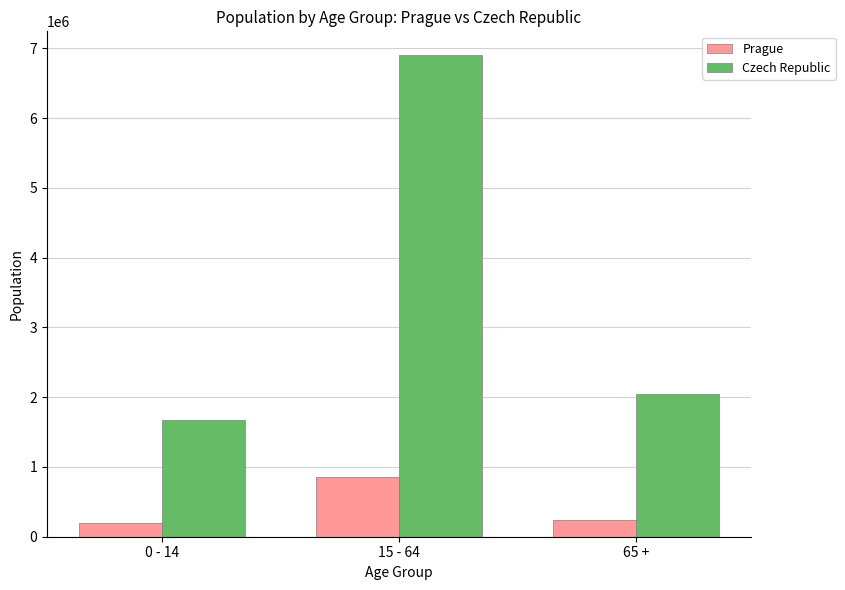

What is the average value of the Prague series?

431504